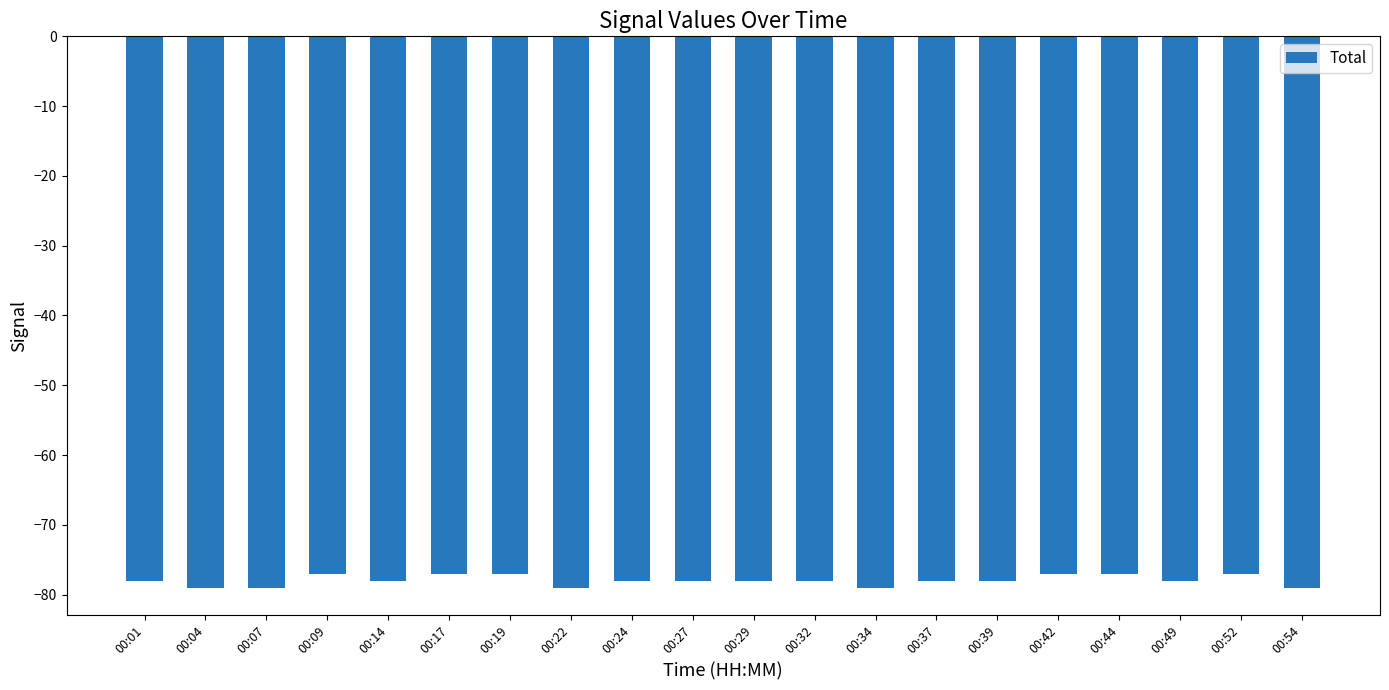

How many series are shown in this chart?

1